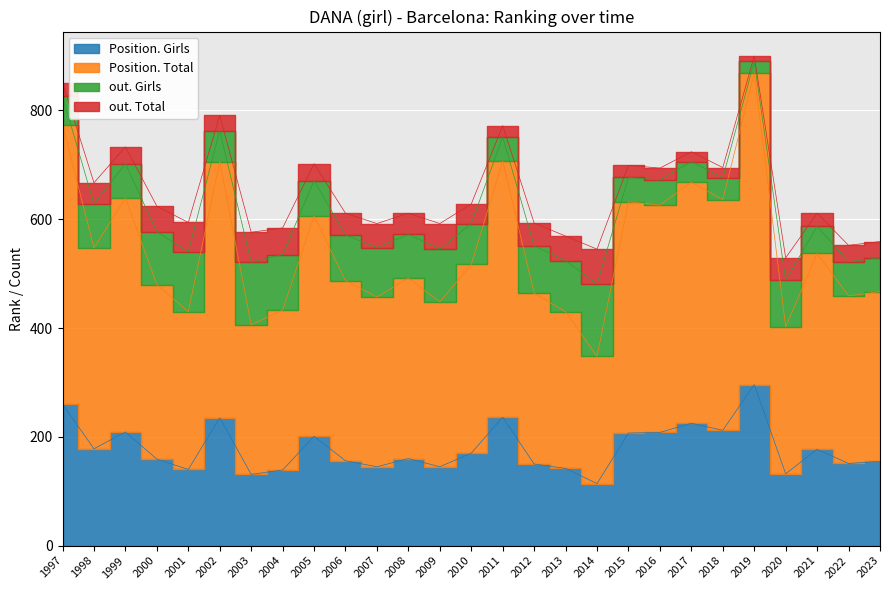

Is it true that Position. Total equals 668 at 2017?

True